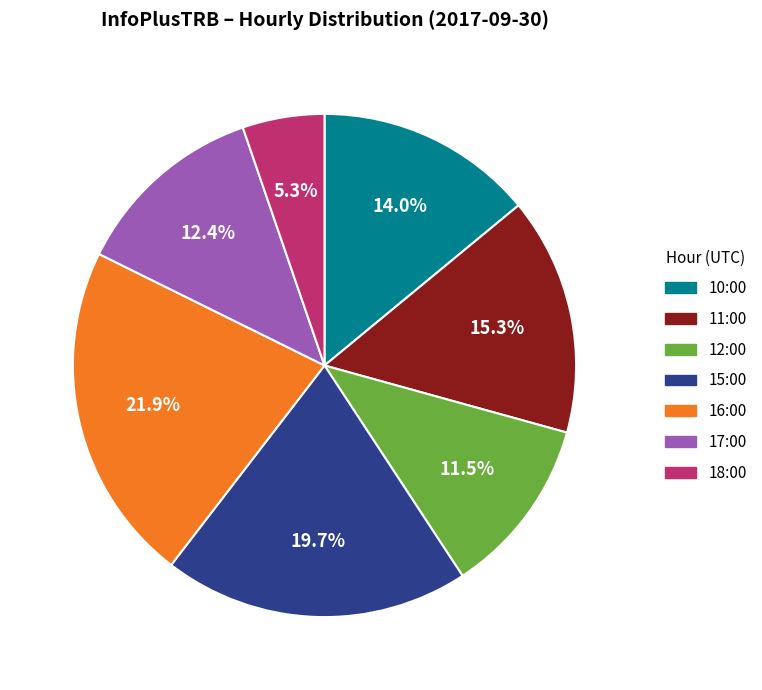

Is 11:00 the majority of the pie?

No